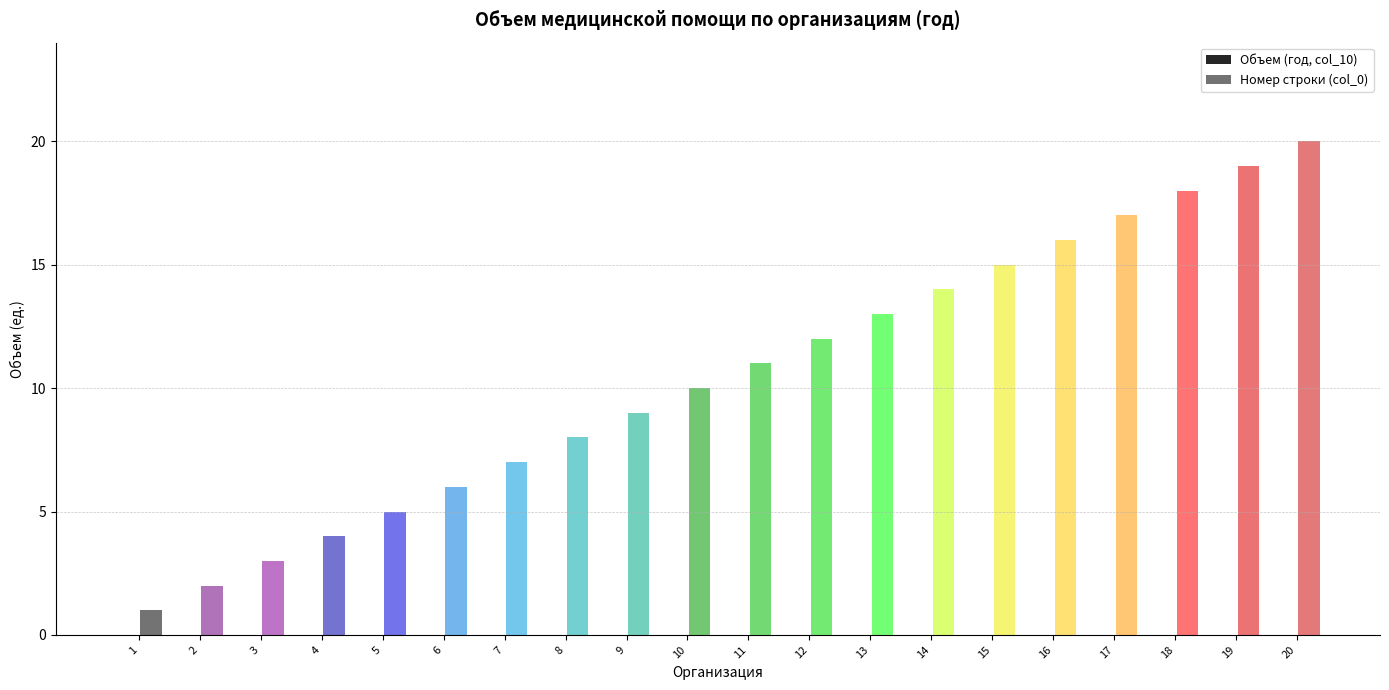

How many data points are less than 11?

10